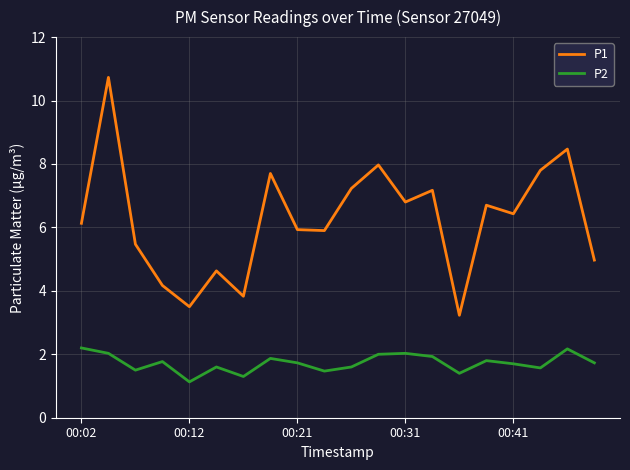

Which series has the largest total across all categories?

P1